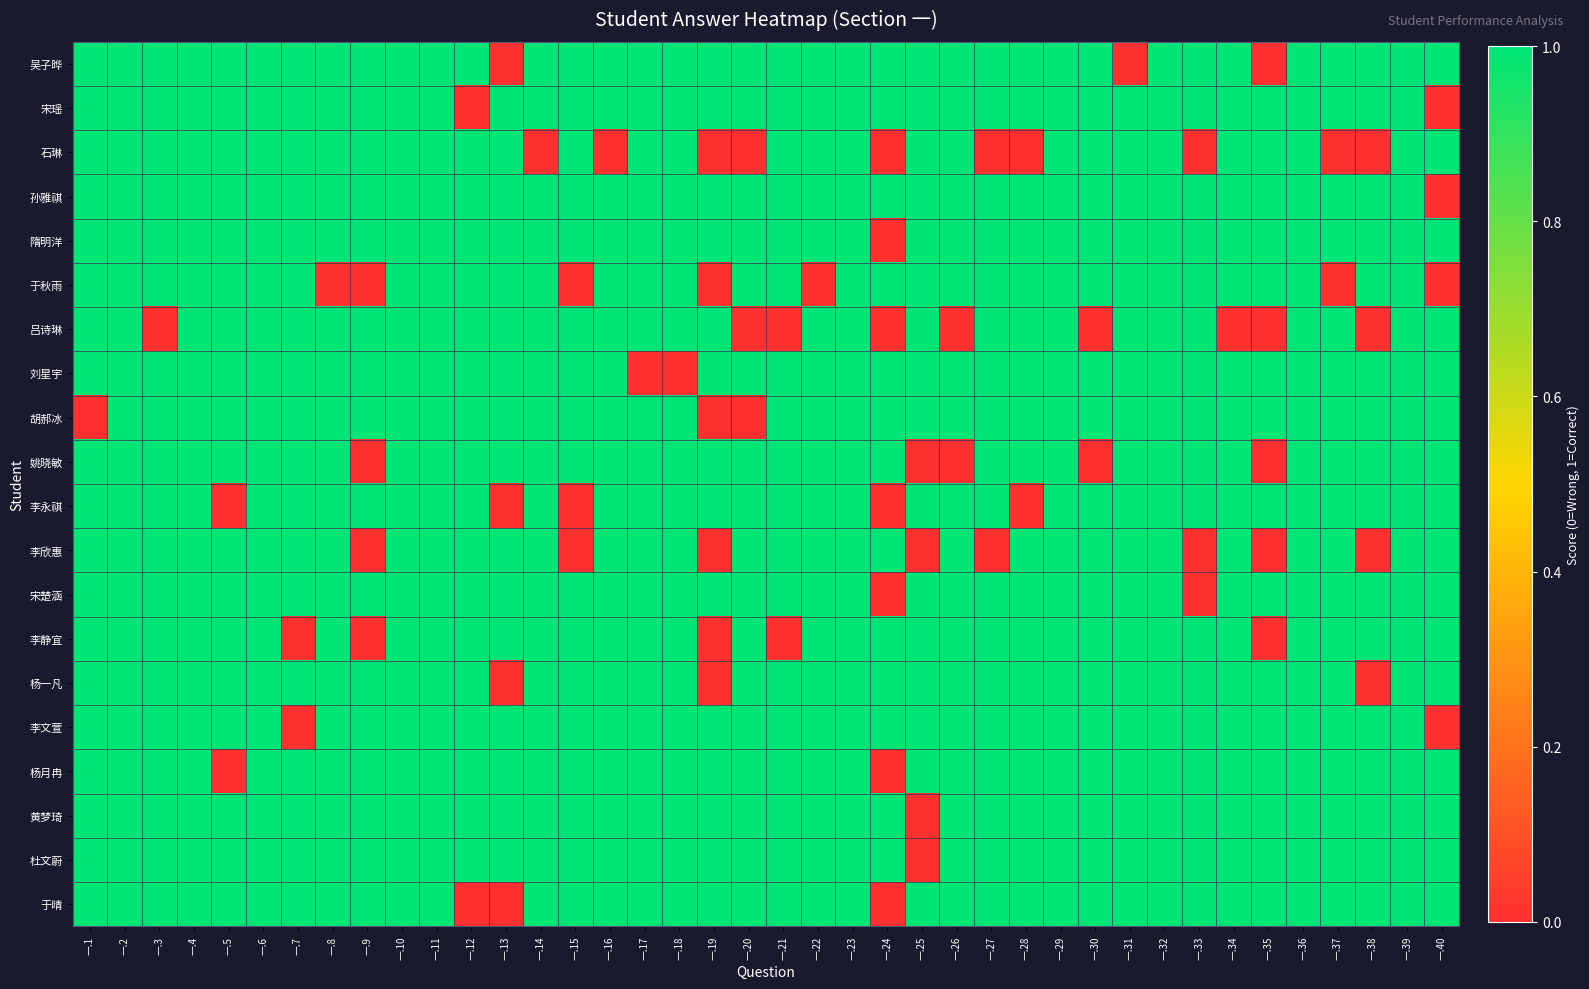

Reading left to right, transcribe all the data shown in this chart.

吴子晔: 一.1=1	一.2=1	一.3=1	一.4=1	一.5=1	一.6=1	一.7=1	一.8=1	一.9=1	一.10=1	一.11=1	一.12=1	一.13=0	一.14=1	一.15=1	一.16=1	一.17=1	一.18=1	一.19=1	一.20=1	一.21=1	一.22=1	一.23=1	一.24=1	一.25=1	一.26=1	一.27=1	一.28=1	一.29=1	一.30=1	一.31=0	一.32=1	一.33=1	一.34=1	一.35=0	一.36=1	一.37=1	一.38=1	一.39=1	一.40=1
宋瑶: 一.1=1	一.2=1	一.3=1	一.4=1	一.5=1	一.6=1	一.7=1	一.8=1	一.9=1	一.10=1	一.11=1	一.12=0	一.13=1	一.14=1	一.15=1	一.16=1	一.17=1	一.18=1	一.19=1	一.20=1	一.21=1	一.22=1	一.23=1	一.24=1	一.25=1	一.26=1	一.27=1	一.28=1	一.29=1	一.30=1	一.31=1	一.32=1	一.33=1	一.34=1	一.35=1	一.36=1	一.37=1	一.38=1	一.39=1	一.40=0
石琳: 一.1=1	一.2=1	一.3=1	一.4=1	一.5=1	一.6=1	一.7=1	一.8=1	一.9=1	一.10=1	一.11=1	一.12=1	一.13=1	一.14=0	一.15=1	一.16=0	一.17=1	一.18=1	一.19=0	一.20=0	一.21=1	一.22=1	一.23=1	一.24=0	一.25=1	一.26=1	一.27=0	一.28=0	一.29=1	一.30=1	一.31=1	一.32=1	一.33=0	一.34=1	一.35=1	一.36=1	一.37=0	一.38=0	一.39=1	一.40=1
孙雅祺: 一.1=1	一.2=1	一.3=1	一.4=1	一.5=1	一.6=1	一.7=1	一.8=1	一.9=1	一.10=1	一.11=1	一.12=1	一.13=1	一.14=1	一.15=1	一.16=1	一.17=1	一.18=1	一.19=1	一.20=1	一.21=1	一.22=1	一.23=1	一.24=1	一.25=1	一.26=1	一.27=1	一.28=1	一.29=1	一.30=1	一.31=1	一.32=1	一.33=1	一.34=1	一.35=1	一.36=1	一.37=1	一.38=1	一.39=1	一.40=0
隋明洋: 一.1=1	一.2=1	一.3=1	一.4=1	一.5=1	一.6=1	一.7=1	一.8=1	一.9=1	一.10=1	一.11=1	一.12=1	一.13=1	一.14=1	一.15=1	一.16=1	一.17=1	一.18=1	一.19=1	一.20=1	一.21=1	一.22=1	一.23=1	一.24=0	一.25=1	一.26=1	一.27=1	一.28=1	一.29=1	一.30=1	一.31=1	一.32=1	一.33=1	一.34=1	一.35=1	一.36=1	一.37=1	一.38=1	一.39=1	一.40=1
于秋雨: 一.1=1	一.2=1	一.3=1	一.4=1	一.5=1	一.6=1	一.7=1	一.8=0	一.9=0	一.10=1	一.11=1	一.12=1	一.13=1	一.14=1	一.15=0	一.16=1	一.17=1	一.18=1	一.19=0	一.20=1	一.21=1	一.22=0	一.23=1	一.24=1	一.25=1	一.26=1	一.27=1	一.28=1	一.29=1	一.30=1	一.31=1	一.32=1	一.33=1	一.34=1	一.35=1	一.36=1	一.37=0	一.38=1	一.39=1	一.40=0
吕诗琳: 一.1=1	一.2=1	一.3=0	一.4=1	一.5=1	一.6=1	一.7=1	一.8=1	一.9=1	一.10=1	一.11=1	一.12=1	一.13=1	一.14=1	一.15=1	一.16=1	一.17=1	一.18=1	一.19=1	一.20=0	一.21=0	一.22=1	一.23=1	一.24=0	一.25=1	一.26=0	一.27=1	一.28=1	一.29=1	一.30=0	一.31=1	一.32=1	一.33=1	一.34=0	一.35=0	一.36=1	一.37=1	一.38=0	一.39=1	一.40=1
刘星宇: 一.1=1	一.2=1	一.3=1	一.4=1	一.5=1	一.6=1	一.7=1	一.8=1	一.9=1	一.10=1	一.11=1	一.12=1	一.13=1	一.14=1	一.15=1	一.16=1	一.17=0	一.18=0	一.19=1	一.20=1	一.21=1	一.22=1	一.23=1	一.24=1	一.25=1	一.26=1	一.27=1	一.28=1	一.29=1	一.30=1	一.31=1	一.32=1	一.33=1	一.34=1	一.35=1	一.36=1	一.37=1	一.38=1	一.39=1	一.40=1
胡郝冰: 一.1=0	一.2=1	一.3=1	一.4=1	一.5=1	一.6=1	一.7=1	一.8=1	一.9=1	一.10=1	一.11=1	一.12=1	一.13=1	一.14=1	一.15=1	一.16=1	一.17=1	一.18=1	一.19=0	一.20=0	一.21=1	一.22=1	一.23=1	一.24=1	一.25=1	一.26=1	一.27=1	一.28=1	一.29=1	一.30=1	一.31=1	一.32=1	一.33=1	一.34=1	一.35=1	一.36=1	一.37=1	一.38=1	一.39=1	一.40=1
姚晓敏: 一.1=1	一.2=1	一.3=1	一.4=1	一.5=1	一.6=1	一.7=1	一.8=1	一.9=0	一.10=1	一.11=1	一.12=1	一.13=1	一.14=1	一.15=1	一.16=1	一.17=1	一.18=1	一.19=1	一.20=1	一.21=1	一.22=1	一.23=1	一.24=1	一.25=0	一.26=0	一.27=1	一.28=1	一.29=1	一.30=0	一.31=1	一.32=1	一.33=1	一.34=1	一.35=0	一.36=1	一.37=1	一.38=1	一.39=1	一.40=1
李永祺: 一.1=1	一.2=1	一.3=1	一.4=1	一.5=0	一.6=1	一.7=1	一.8=1	一.9=1	一.10=1	一.11=1	一.12=1	一.13=0	一.14=1	一.15=0	一.16=1	一.17=1	一.18=1	一.19=1	一.20=1	一.21=1	一.22=1	一.23=1	一.24=0	一.25=1	一.26=1	一.27=1	一.28=0	一.29=1	一.30=1	一.31=1	一.32=1	一.33=1	一.34=1	一.35=1	一.36=1	一.37=1	一.38=1	一.39=1	一.40=1
李欣惠: 一.1=1	一.2=1	一.3=1	一.4=1	一.5=1	一.6=1	一.7=1	一.8=1	一.9=0	一.10=1	一.11=1	一.12=1	一.13=1	一.14=1	一.15=0	一.16=1	一.17=1	一.18=1	一.19=0	一.20=1	一.21=1	一.22=1	一.23=1	一.24=1	一.25=0	一.26=1	一.27=0	一.28=1	一.29=1	一.30=1	一.31=1	一.32=1	一.33=0	一.34=1	一.35=0	一.36=1	一.37=1	一.38=0	一.39=1	一.40=1
宋楚涵: 一.1=1	一.2=1	一.3=1	一.4=1	一.5=1	一.6=1	一.7=1	一.8=1	一.9=1	一.10=1	一.11=1	一.12=1	一.13=1	一.14=1	一.15=1	一.16=1	一.17=1	一.18=1	一.19=1	一.20=1	一.21=1	一.22=1	一.23=1	一.24=0	一.25=1	一.26=1	一.27=1	一.28=1	一.29=1	一.30=1	一.31=1	一.32=1	一.33=0	一.34=1	一.35=1	一.36=1	一.37=1	一.38=1	一.39=1	一.40=1
李静宜: 一.1=1	一.2=1	一.3=1	一.4=1	一.5=1	一.6=1	一.7=0	一.8=1	一.9=0	一.10=1	一.11=1	一.12=1	一.13=1	一.14=1	一.15=1	一.16=1	一.17=1	一.18=1	一.19=0	一.20=1	一.21=0	一.22=1	一.23=1	一.24=1	一.25=1	一.26=1	一.27=1	一.28=1	一.29=1	一.30=1	一.31=1	一.32=1	一.33=1	一.34=1	一.35=0	一.36=1	一.37=1	一.38=1	一.39=1	一.40=1
杨一凡: 一.1=1	一.2=1	一.3=1	一.4=1	一.5=1	一.6=1	一.7=1	一.8=1	一.9=1	一.10=1	一.11=1	一.12=1	一.13=0	一.14=1	一.15=1	一.16=1	一.17=1	一.18=1	一.19=0	一.20=1	一.21=1	一.22=1	一.23=1	一.24=1	一.25=1	一.26=1	一.27=1	一.28=1	一.29=1	一.30=1	一.31=1	一.32=1	一.33=1	一.34=1	一.35=1	一.36=1	一.37=1	一.38=0	一.39=1	一.40=1
李文萱: 一.1=1	一.2=1	一.3=1	一.4=1	一.5=1	一.6=1	一.7=0	一.8=1	一.9=1	一.10=1	一.11=1	一.12=1	一.13=1	一.14=1	一.15=1	一.16=1	一.17=1	一.18=1	一.19=1	一.20=1	一.21=1	一.22=1	一.23=1	一.24=1	一.25=1	一.26=1	一.27=1	一.28=1	一.29=1	一.30=1	一.31=1	一.32=1	一.33=1	一.34=1	一.35=1	一.36=1	一.37=1	一.38=1	一.39=1	一.40=0
杨月冉: 一.1=1	一.2=1	一.3=1	一.4=1	一.5=0	一.6=1	一.7=1	一.8=1	一.9=1	一.10=1	一.11=1	一.12=1	一.13=1	一.14=1	一.15=1	一.16=1	一.17=1	一.18=1	一.19=1	一.20=1	一.21=1	一.22=1	一.23=1	一.24=0	一.25=1	一.26=1	一.27=1	一.28=1	一.29=1	一.30=1	一.31=1	一.32=1	一.33=1	一.34=1	一.35=1	一.36=1	一.37=1	一.38=1	一.39=1	一.40=1
黄梦琦: 一.1=1	一.2=1	一.3=1	一.4=1	一.5=1	一.6=1	一.7=1	一.8=1	一.9=1	一.10=1	一.11=1	一.12=1	一.13=1	一.14=1	一.15=1	一.16=1	一.17=1	一.18=1	一.19=1	一.20=1	一.21=1	一.22=1	一.23=1	一.24=1	一.25=0	一.26=1	一.27=1	一.28=1	一.29=1	一.30=1	一.31=1	一.32=1	一.33=1	一.34=1	一.35=1	一.36=1	一.37=1	一.38=1	一.39=1	一.40=1
杜文蔚: 一.1=1	一.2=1	一.3=1	一.4=1	一.5=1	一.6=1	一.7=1	一.8=1	一.9=1	一.10=1	一.11=1	一.12=1	一.13=1	一.14=1	一.15=1	一.16=1	一.17=1	一.18=1	一.19=1	一.20=1	一.21=1	一.22=1	一.23=1	一.24=1	一.25=0	一.26=1	一.27=1	一.28=1	一.29=1	一.30=1	一.31=1	一.32=1	一.33=1	一.34=1	一.35=1	一.36=1	一.37=1	一.38=1	一.39=1	一.40=1
于晴: 一.1=1	一.2=1	一.3=1	一.4=1	一.5=1	一.6=1	一.7=1	一.8=1	一.9=1	一.10=1	一.11=1	一.12=0	一.13=0	一.14=1	一.15=1	一.16=1	一.17=1	一.18=1	一.19=1	一.20=1	一.21=1	一.22=1	一.23=1	一.24=0	一.25=1	一.26=1	一.27=1	一.28=1	一.29=1	一.30=1	一.31=1	一.32=1	一.33=1	一.34=1	一.35=1	一.36=1	一.37=1	一.38=1	一.39=1	一.40=1